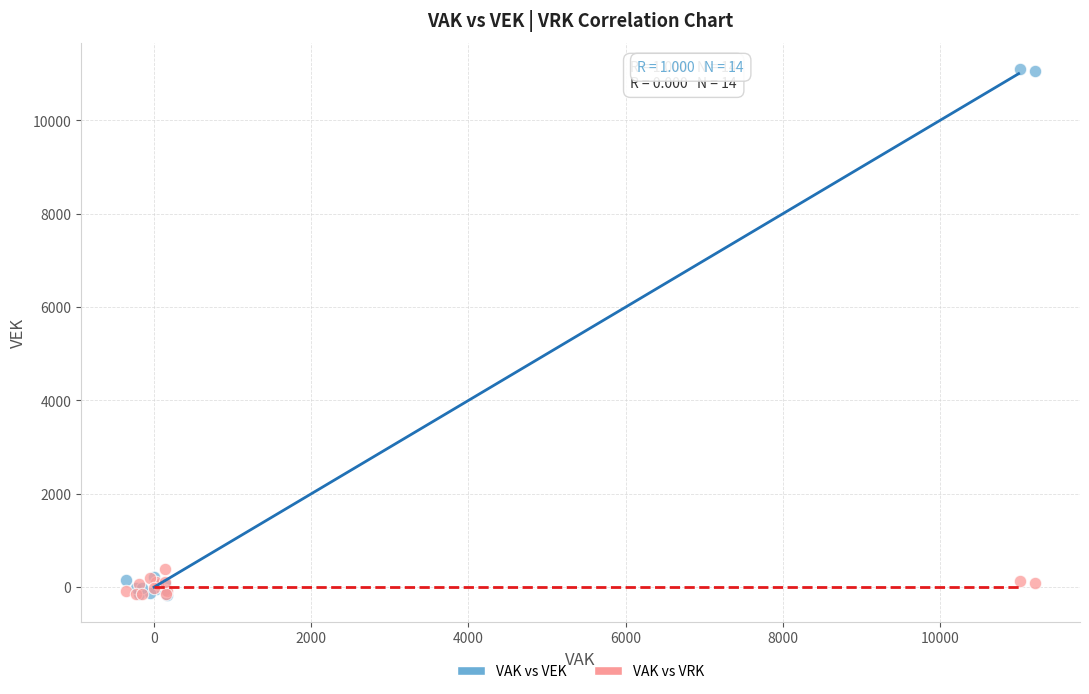

What are all the series names shown in the legend?

VAK vs VEK, VAK vs VRK